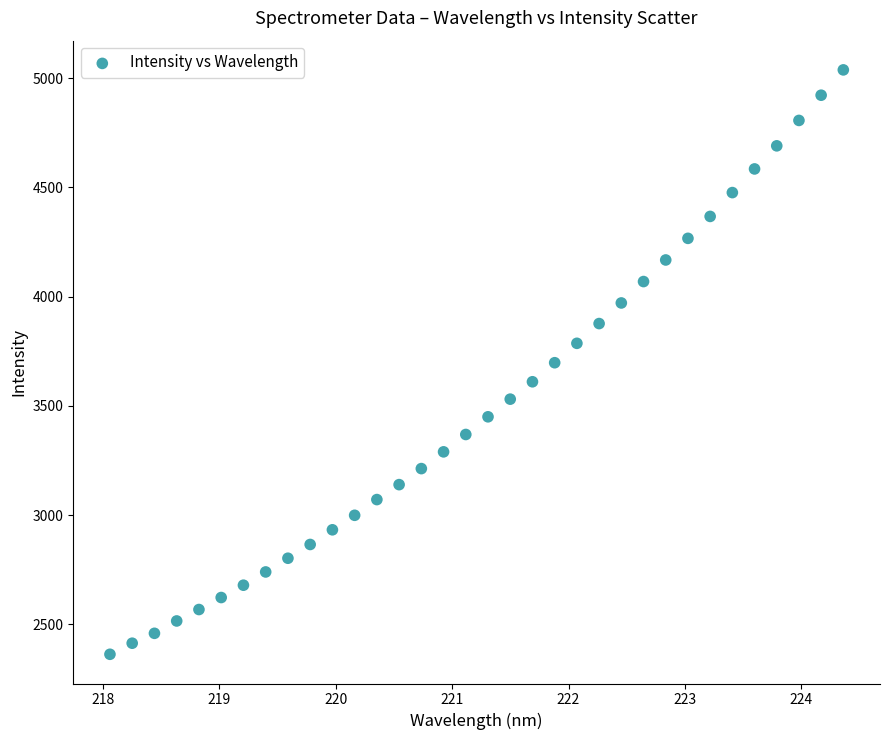

What is the range of X values (max minus min)?

6.3